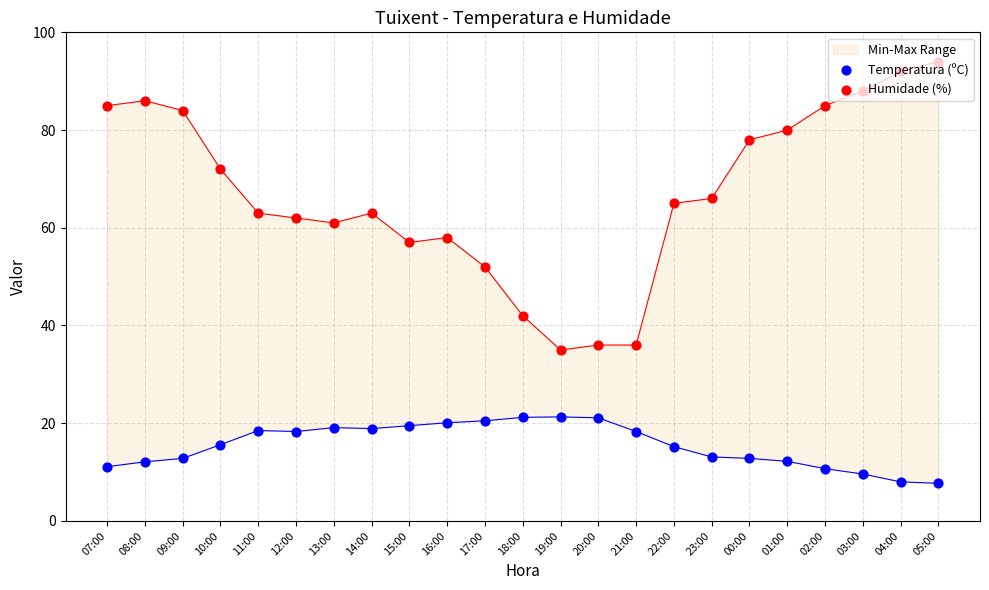

Which series contains the highest Y value?

Humidade (%)